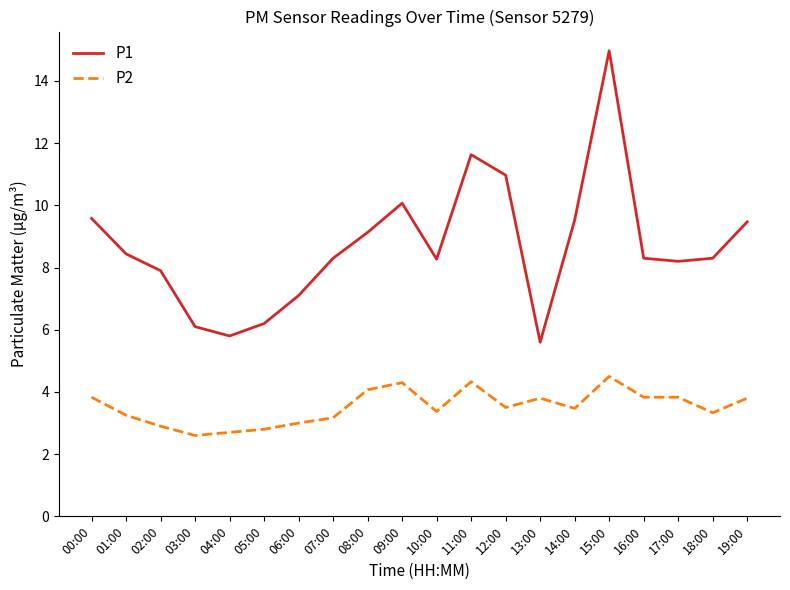

Which series has the widest spread of values?

P1